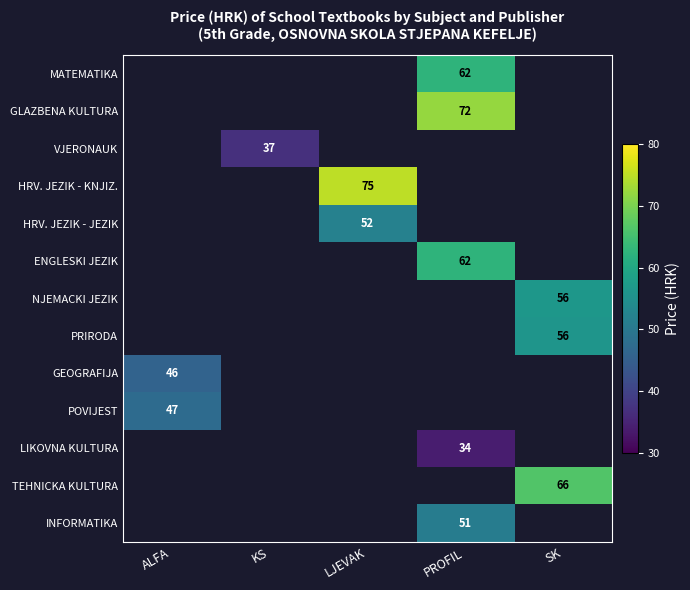

True or false: GEOGRAFIJA has a value of 46.0 at ALFA.

True